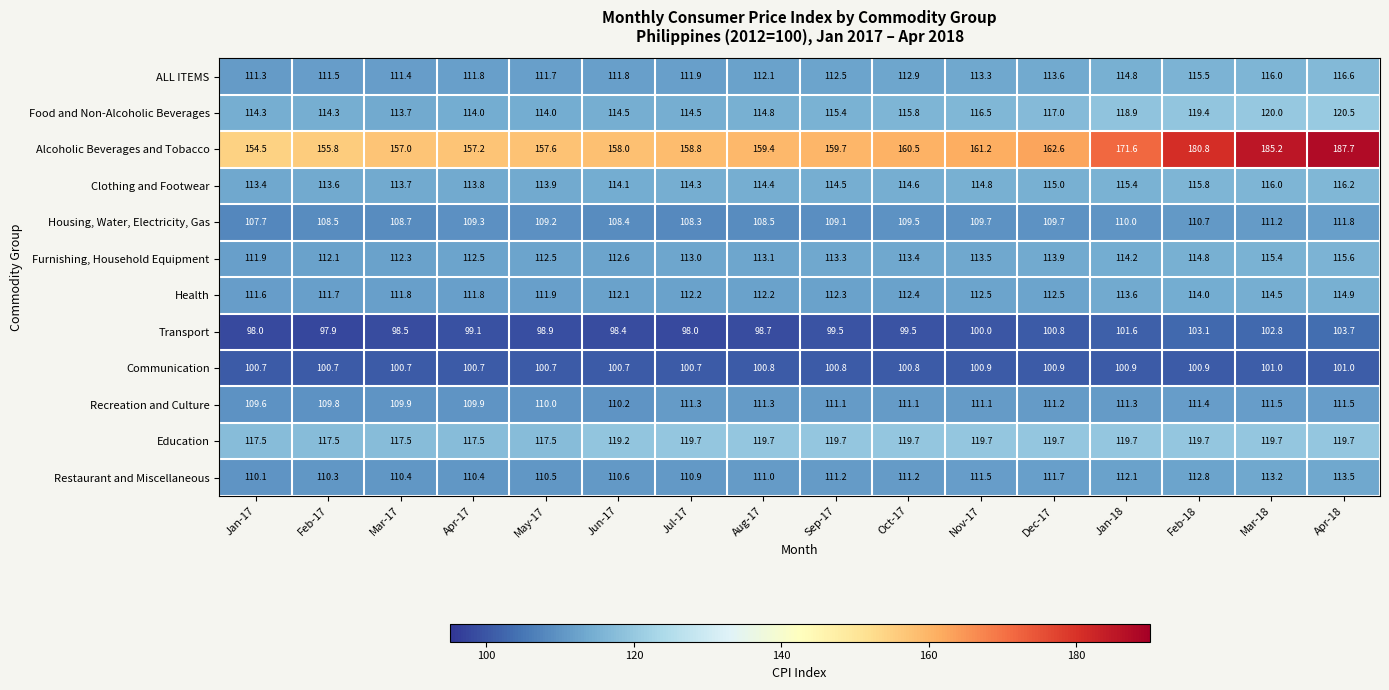

True or false: Restaurant and Miscellaneous has a value of 156.9 at Jul-17.

False